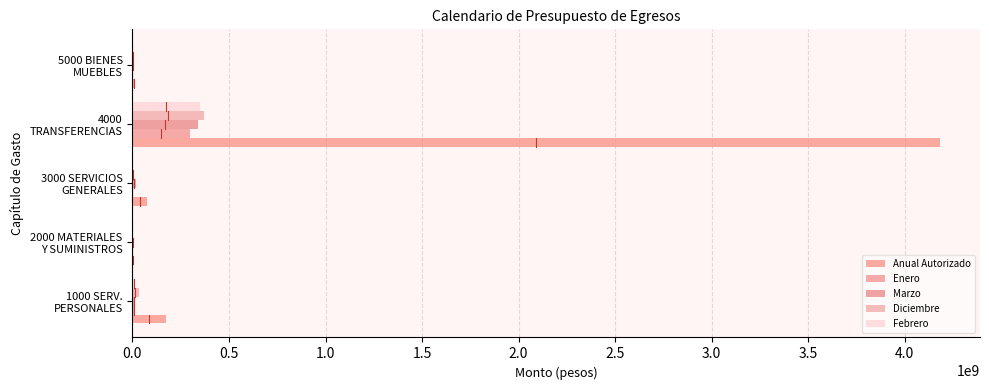

Which series has the widest spread of values?

Anual Autorizado